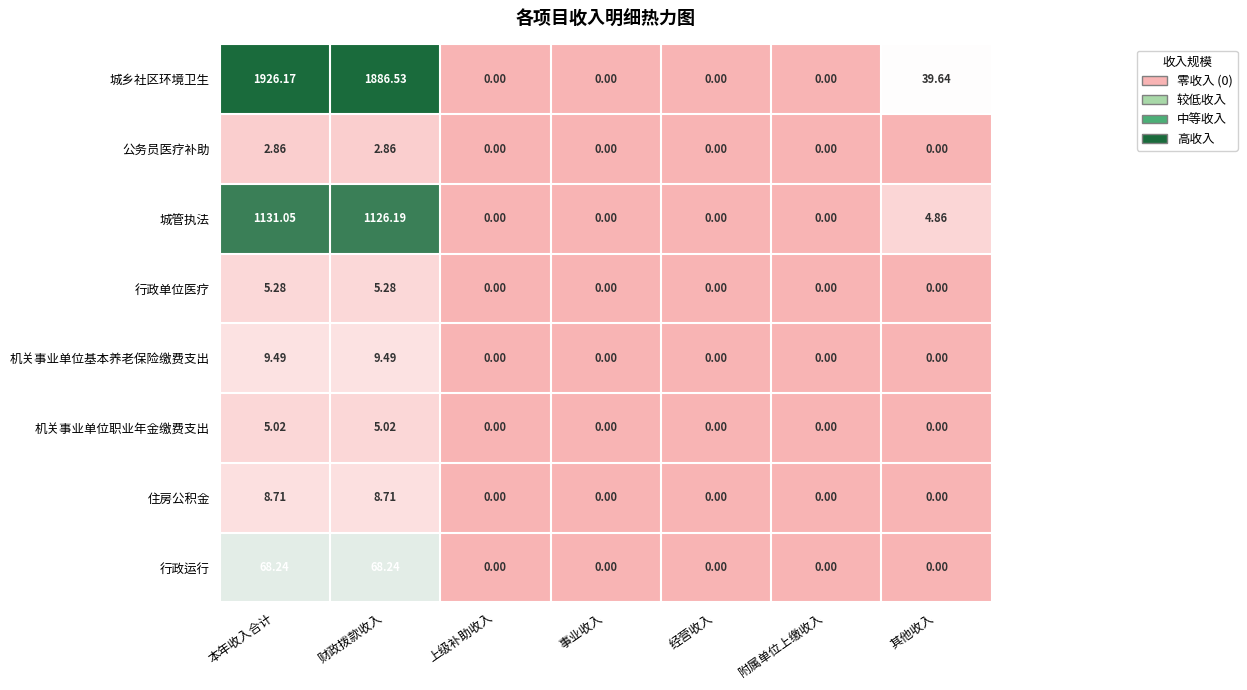

How many data points does each series have?

7